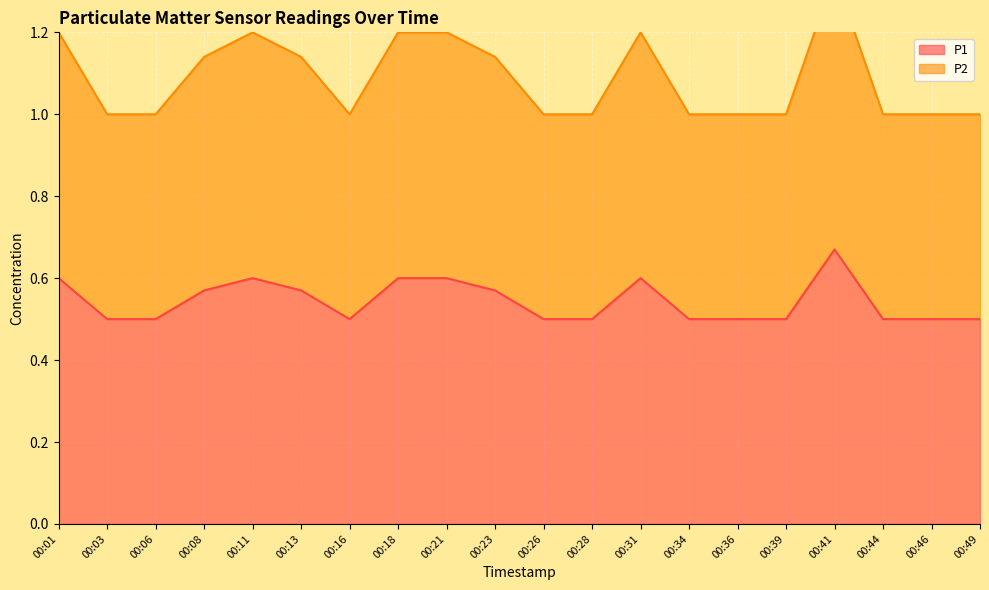

Is the value of P1 at 00:01 greater than the value of P2 at 00:39?

No